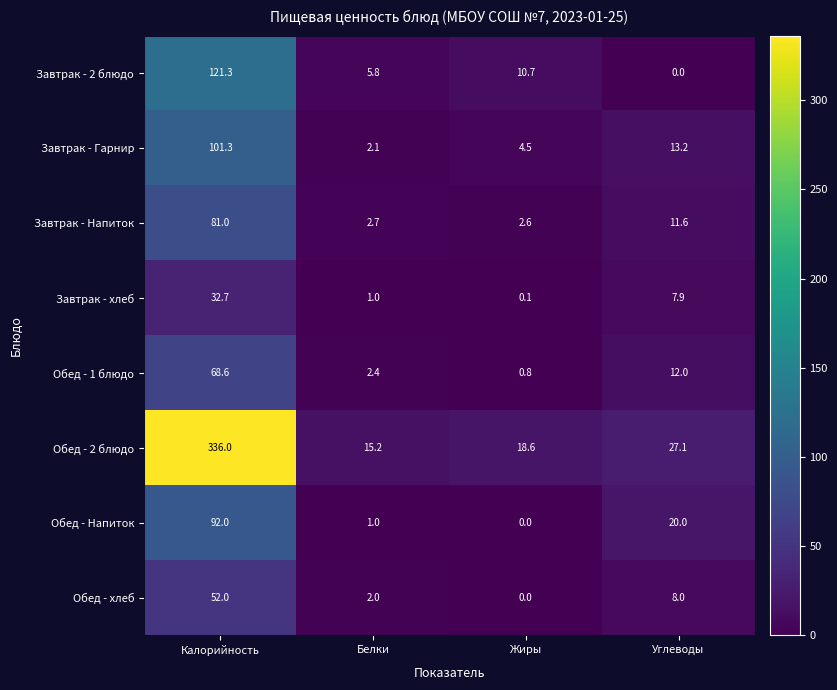

The Завтрак - Напиток series shows 4.1 at Белки. True or false?

False